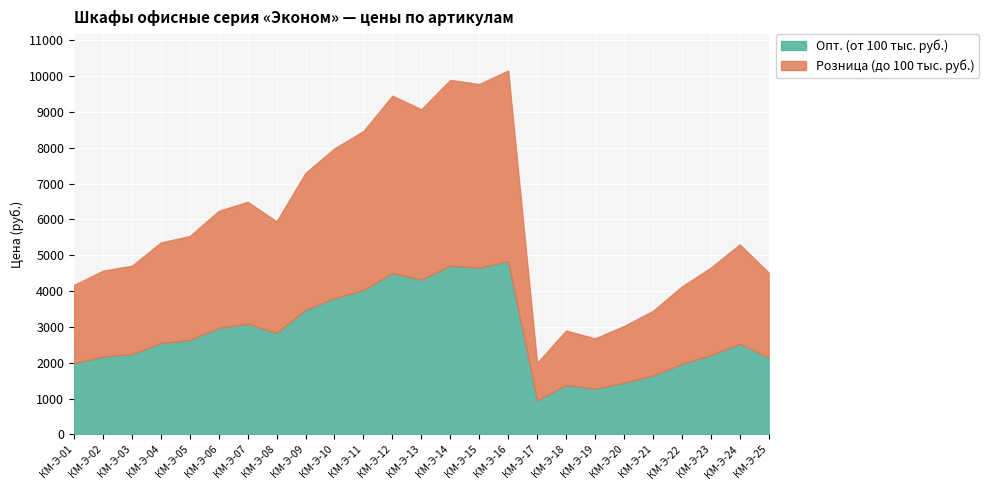

True or false: Розница (до 100 тыс. руб.) and Опт. (от 100 тыс. руб.) intersect in this chart.

False